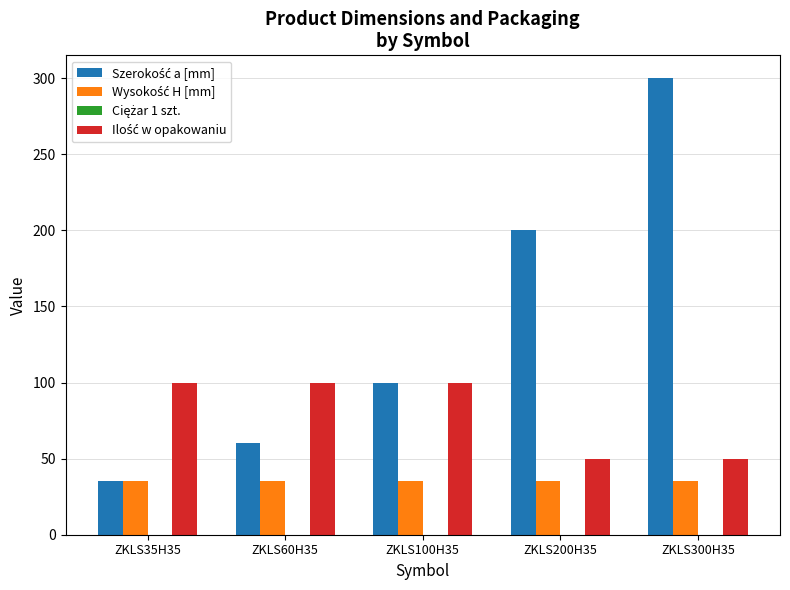

How many distinct data groups are displayed?

4